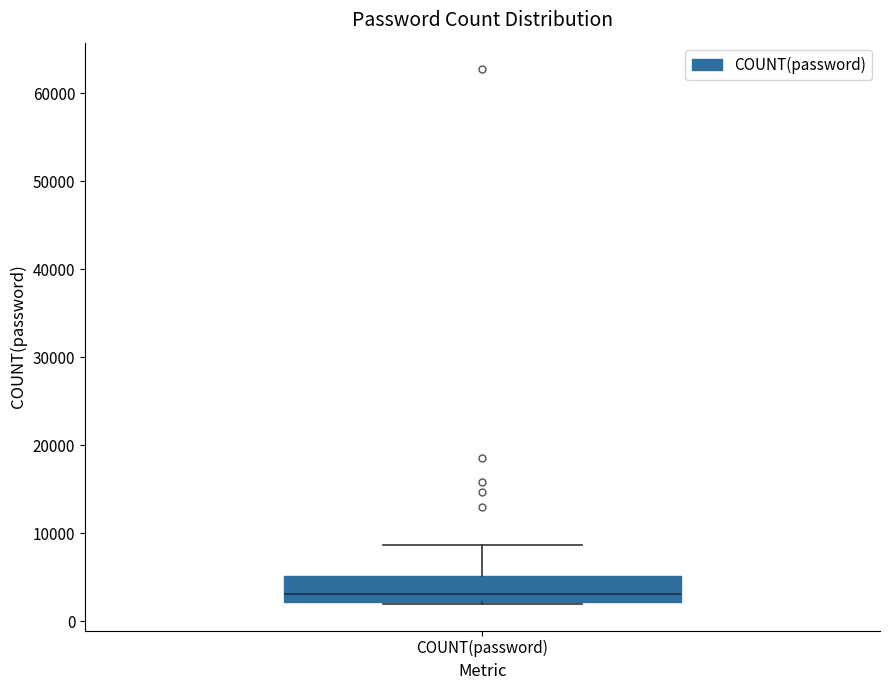

Read this box plot against the y-axis: the position of the median line, the range covered by the box, and the ends of both whiskers. The values are not printed on the chart, so give them approximately, as read against the axis.

median 3000, box 2000 to 5000, whiskers 2000 to 9000